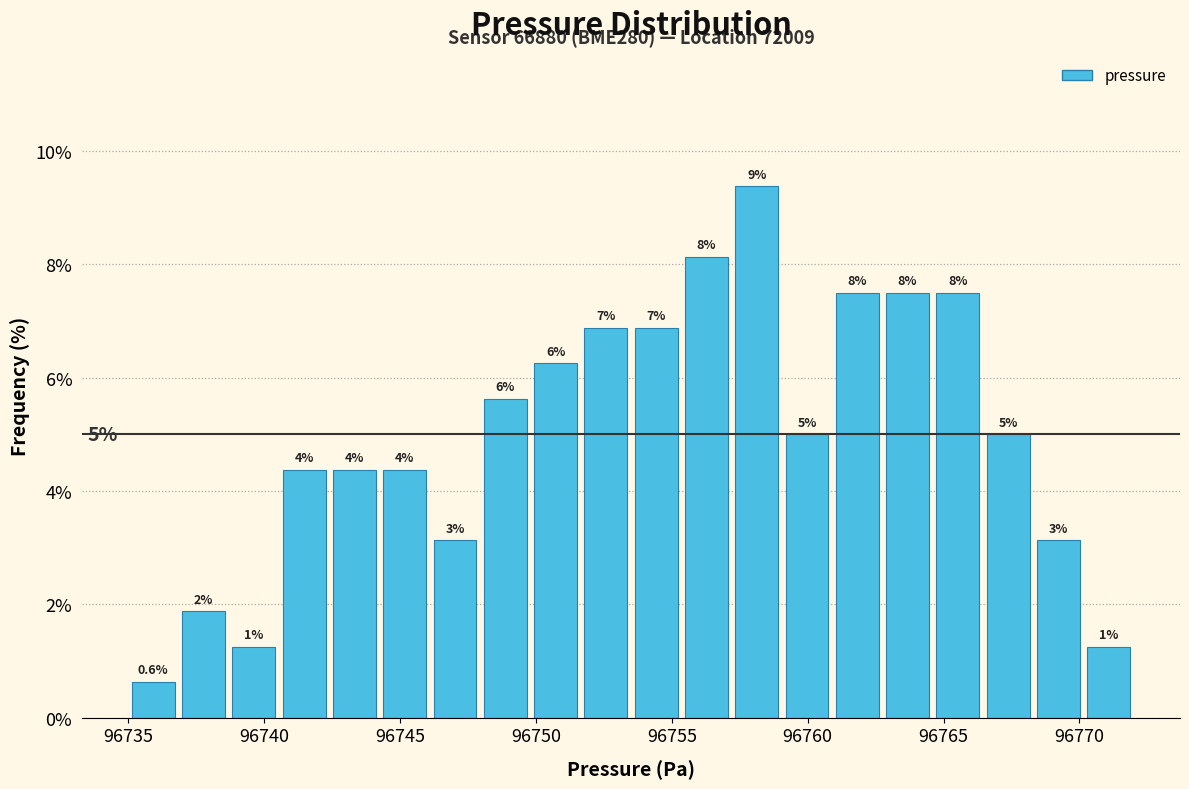

Read against the x-axis, roughly where is the centre of the tallest bar?

96758.0